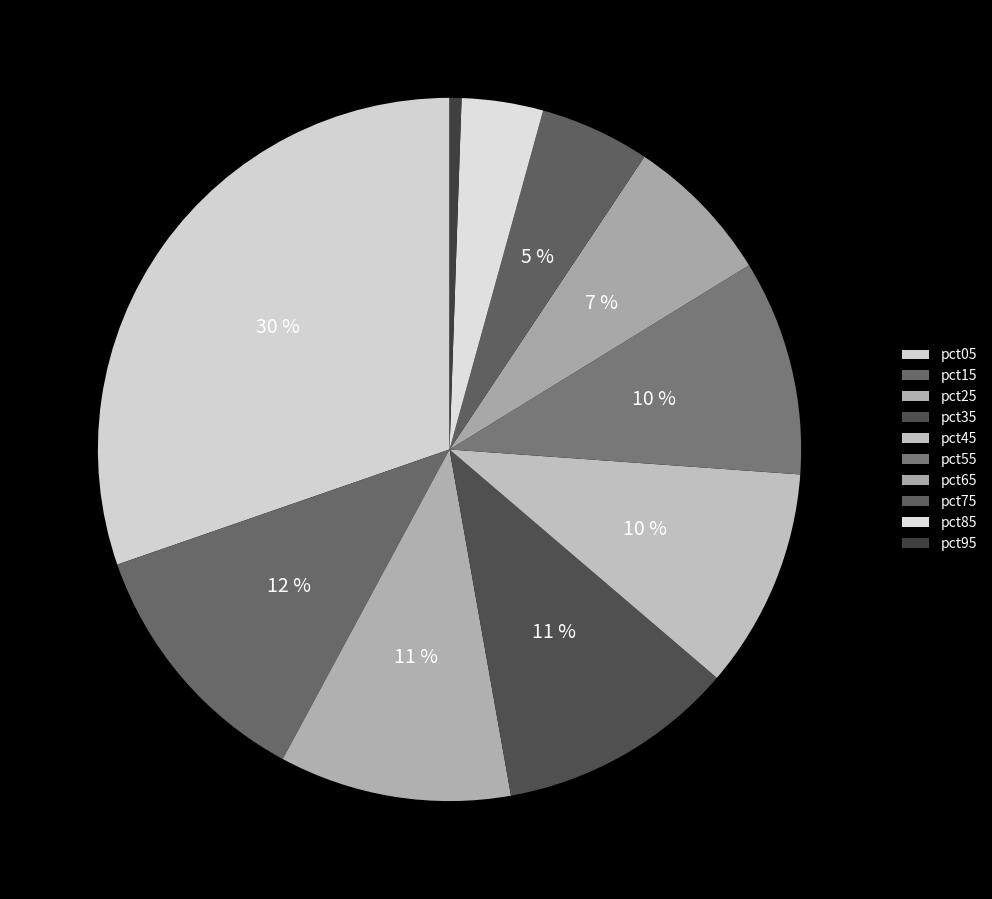

What percentage do pct75 and pct95 together represent?

5.6%